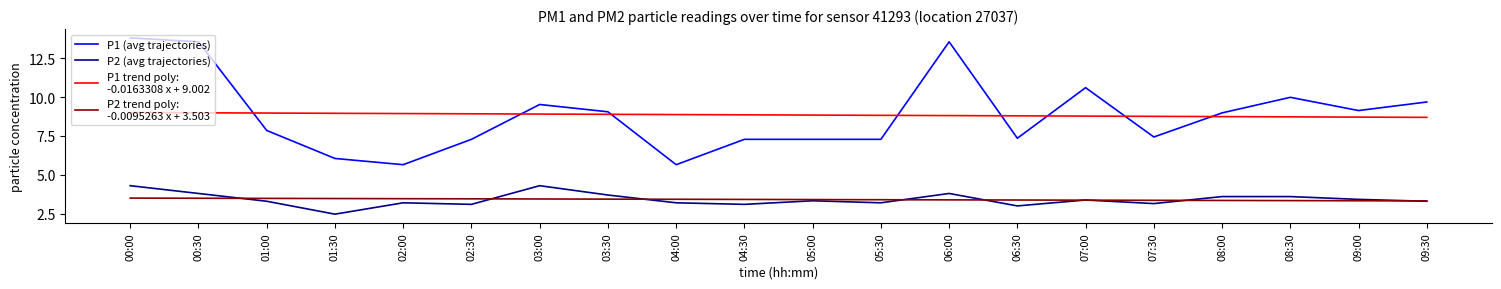

What is the total value across all series at 02:30?

22.8